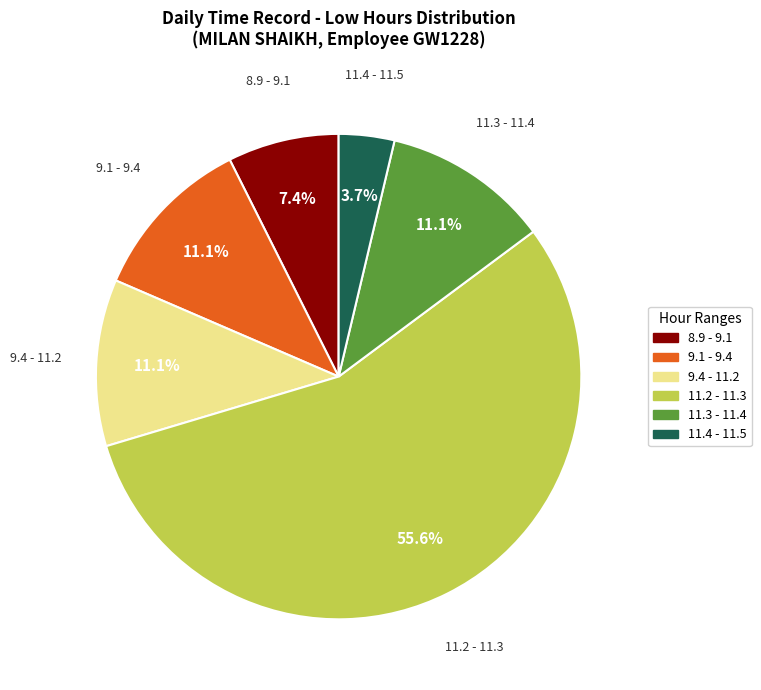

What is the total percentage of 11.3 - 11.4 and 9.1 - 9.4?

22.2%